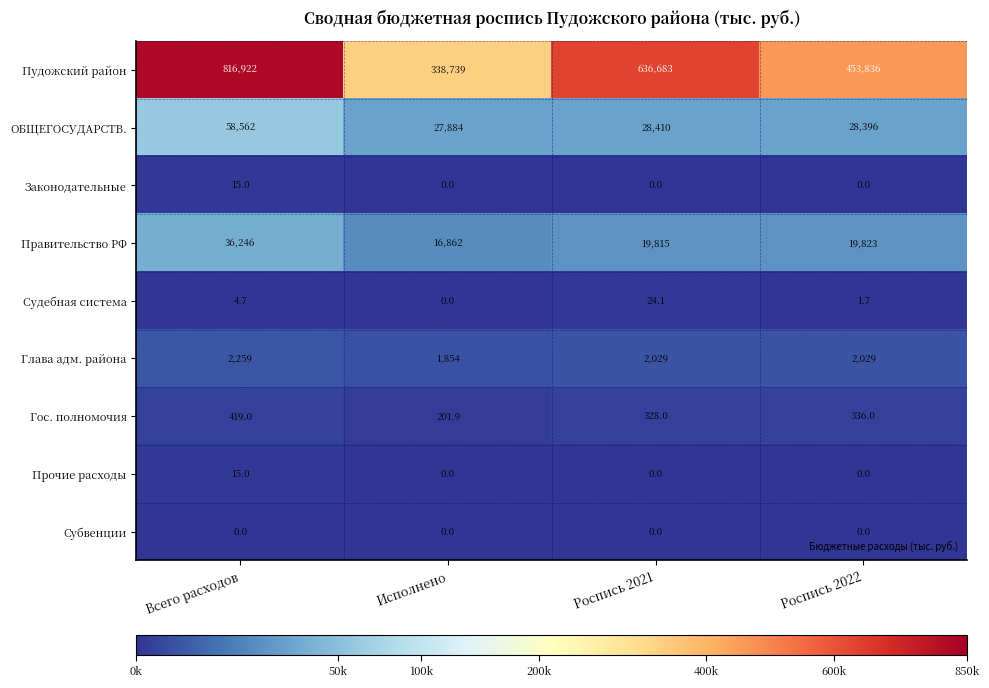

What is the sum of all Пудожский район values?

2246180.0